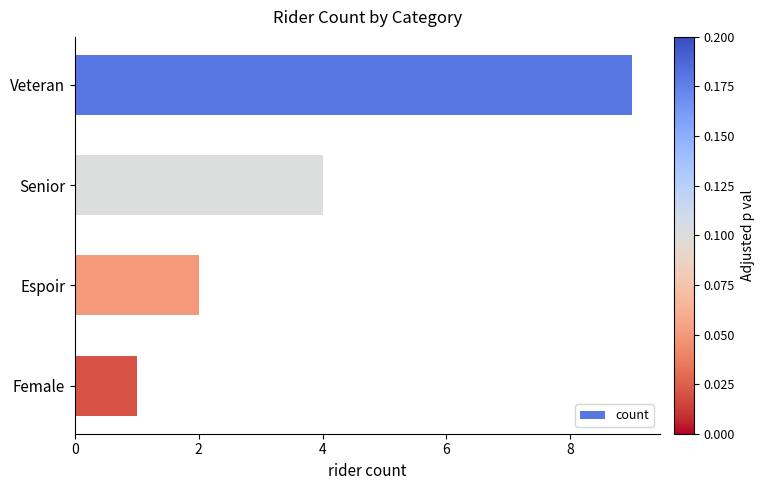

How many values are below 4?

2